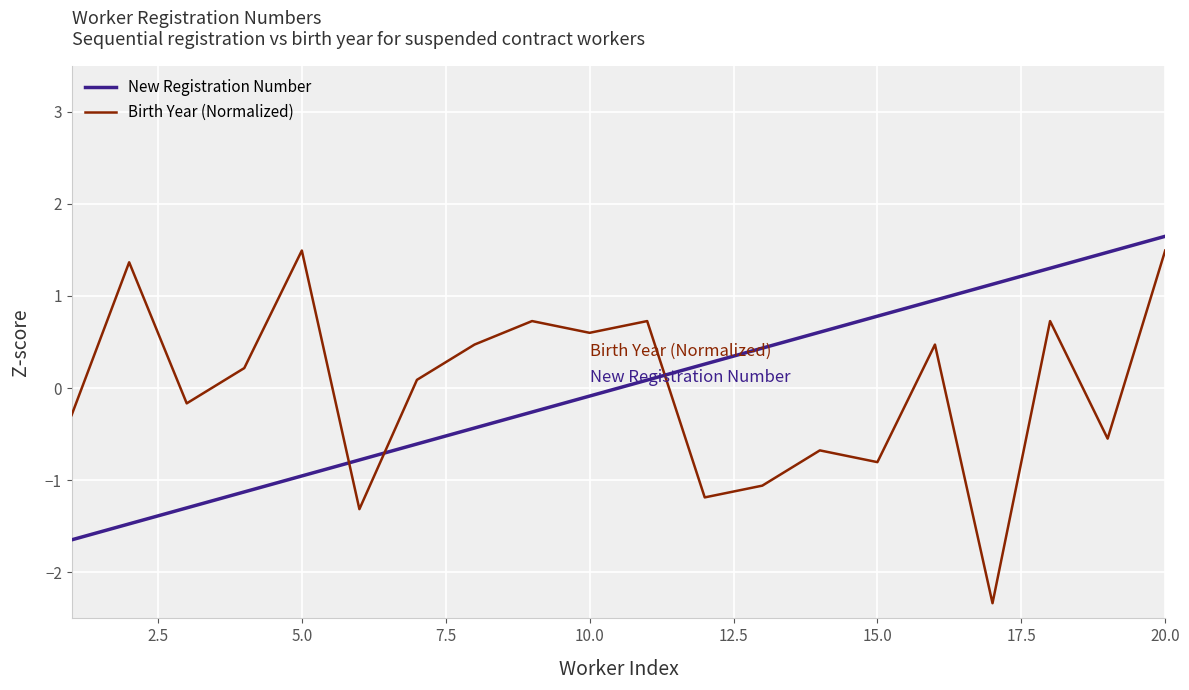

Reading left to right, what are all the values shown in this chart?

New Registration Number: -1.6	-1.5	-1.3	-1.1	-1.0	-0.8	-0.6	-0.4	-0.3	-0.1	0.1	0.3	0.4	0.6	0.8	1.0	1.1	1.3	1.5	1.6
Birth Year (Normalized): -0.3	1.4	-0.2	0.2	1.5	-1.3	0.1	0.5	0.7	0.6	0.7	-1.2	-1.1	-0.7	-0.8	0.5	-2.3	0.7	-0.5	1.5